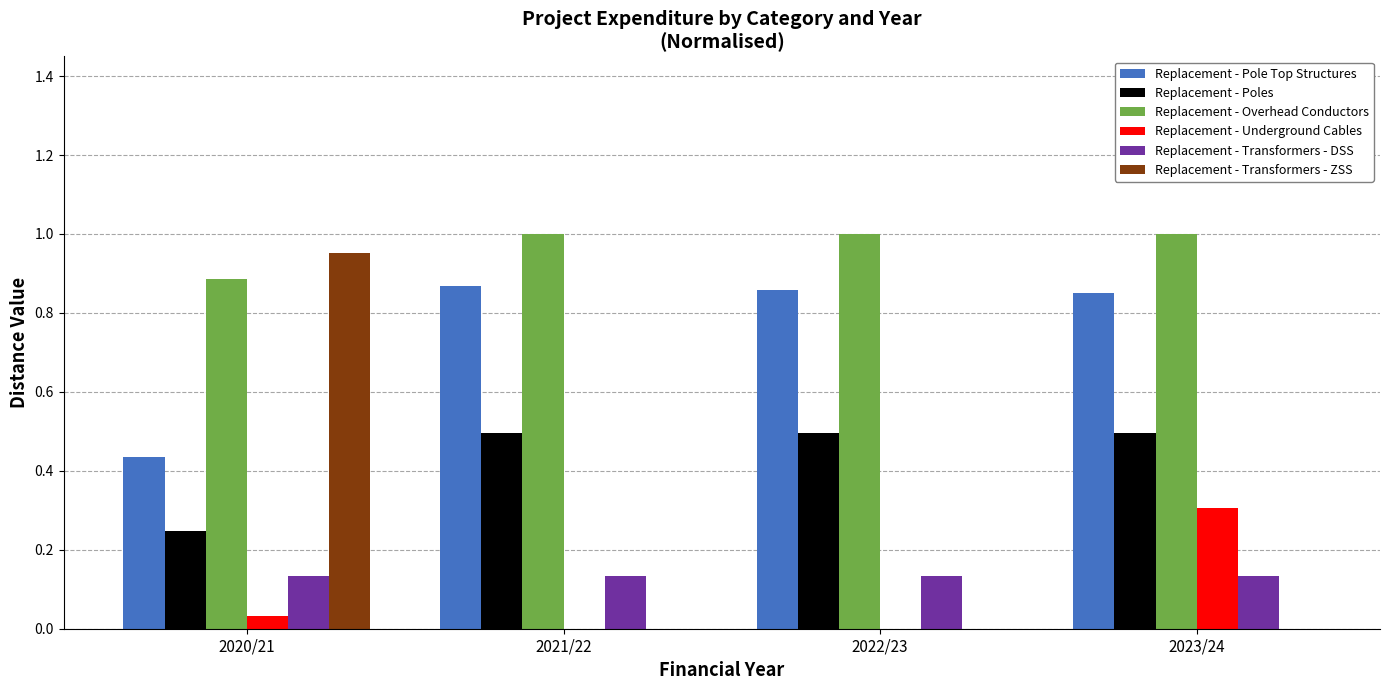

Is the value of Replacement - Poles at 2021/22 greater than the value of Replacement - Overhead Conductors at 2022/23?

No